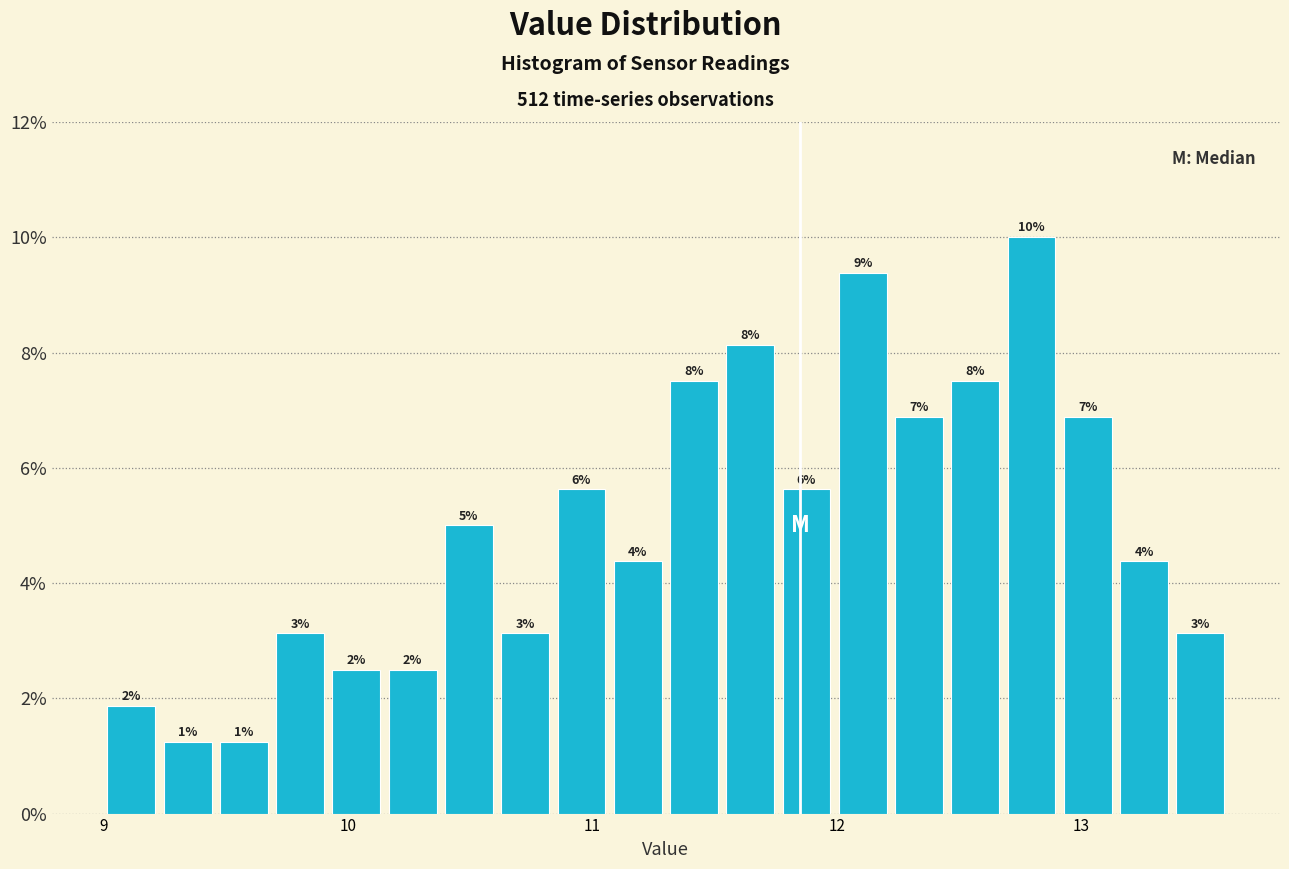

Read against the x-axis, roughly where is the centre of the tallest bar?

12.8